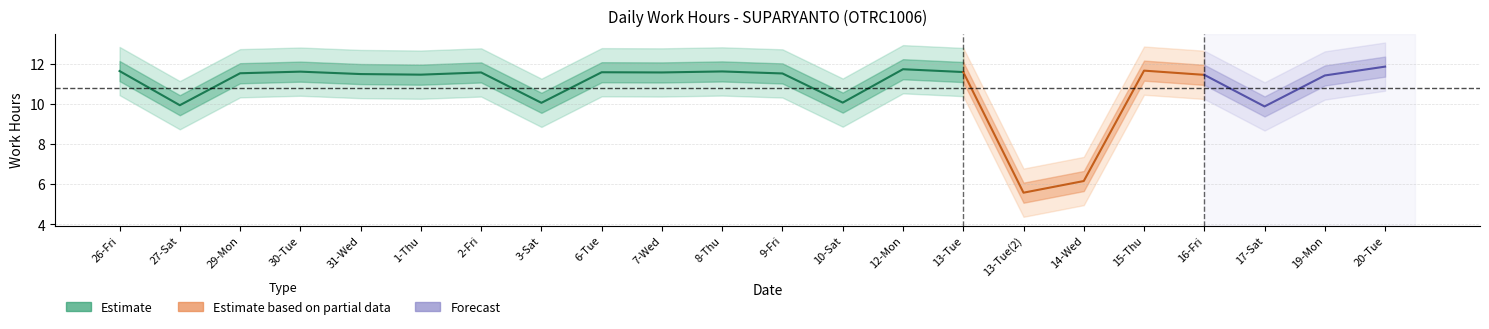

What is the difference between the highest and lowest values at 3-Sat?

10.1